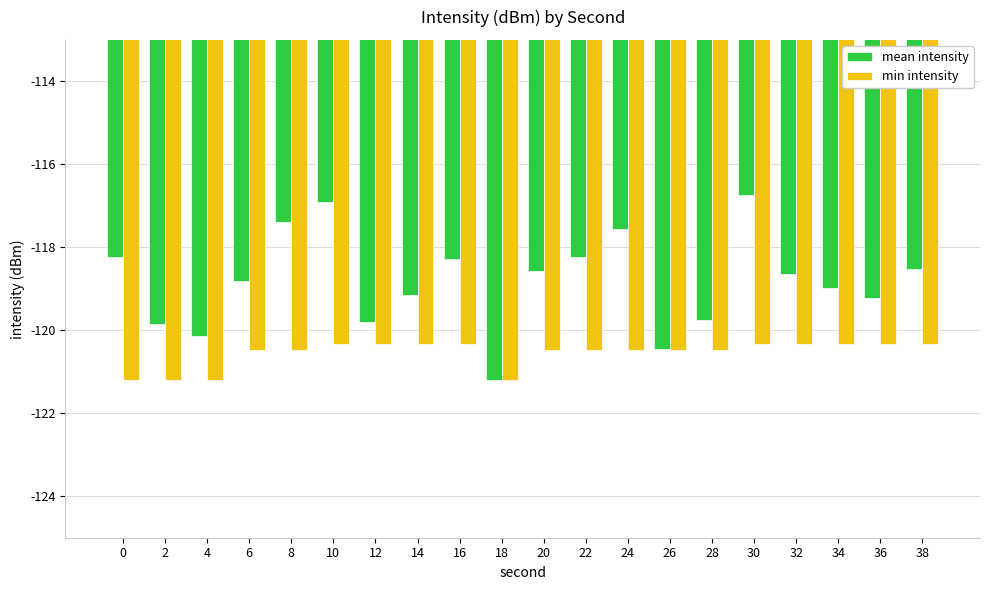

What value does the mean intensity series have at 10?

-116.9